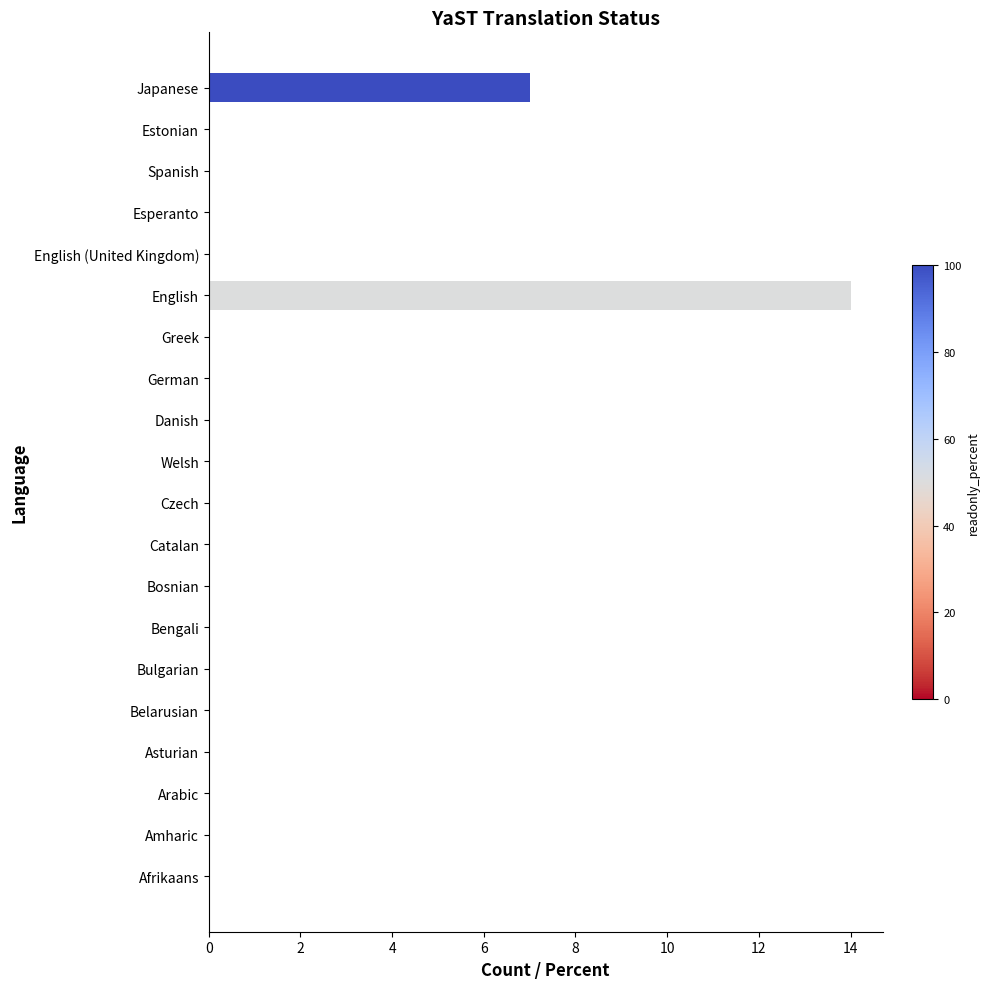

What is the greatest value displayed?

14